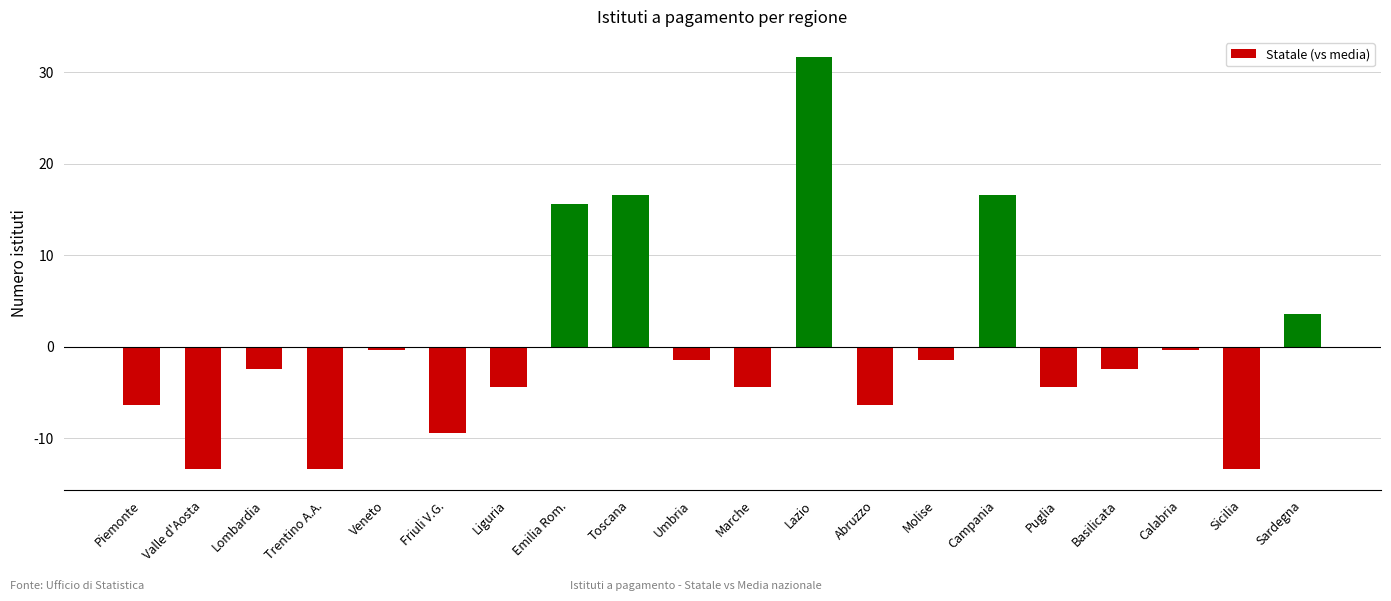

Count the number of data series in this chart.

1